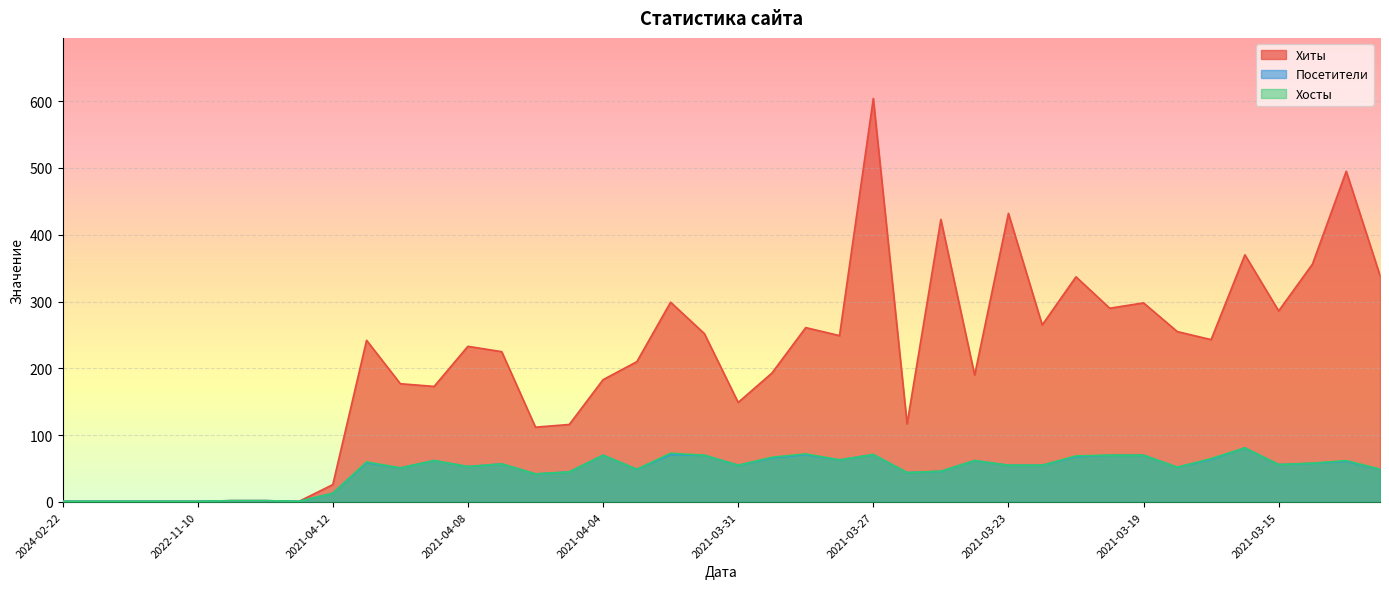

Where does the Хосты series first go above 55?

2021-04-11